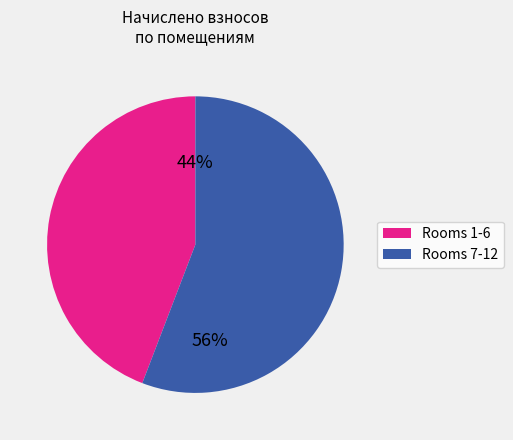

Does any single category account for the majority?

Yes